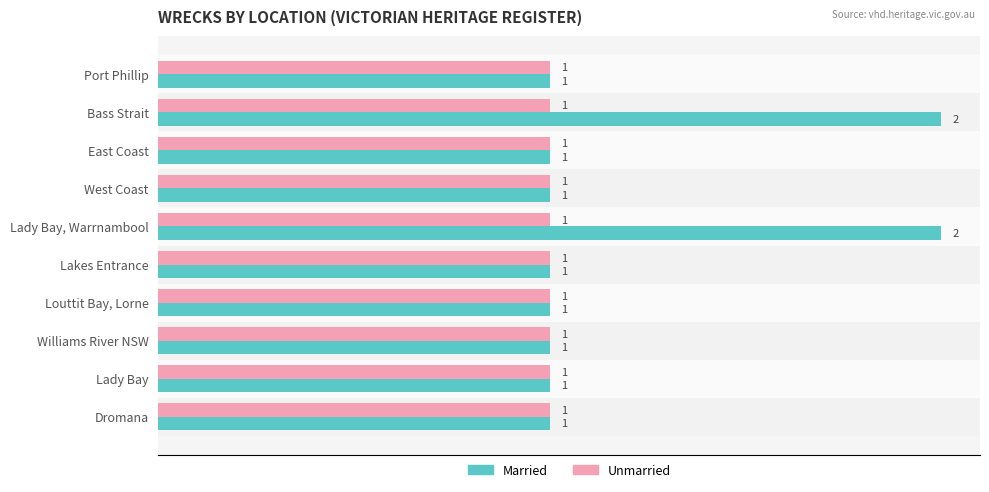

How many series are shown in this chart?

2